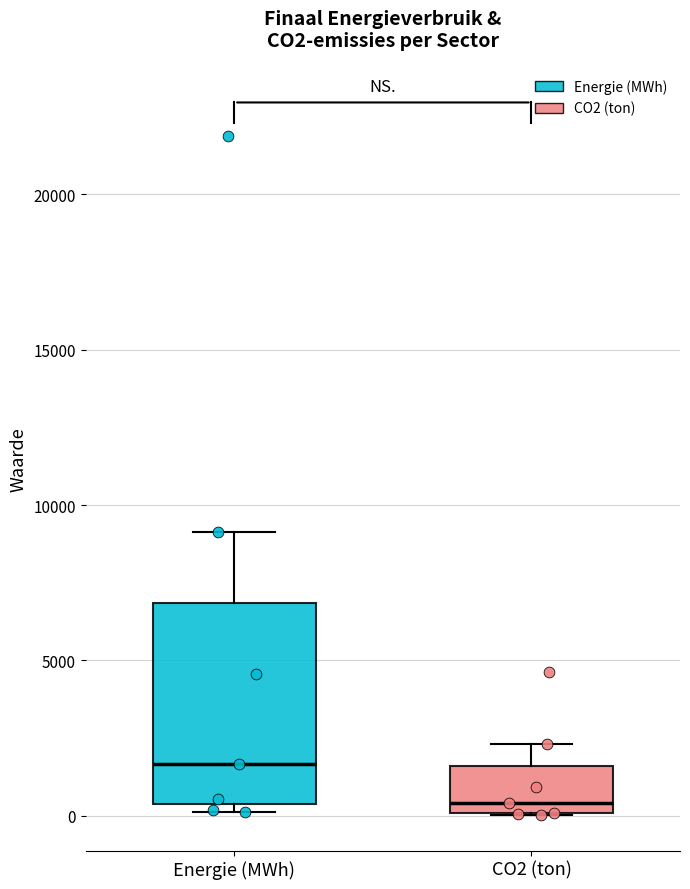

Which box is the tallest, from its lower edge to its upper edge?

Energie (MWh)